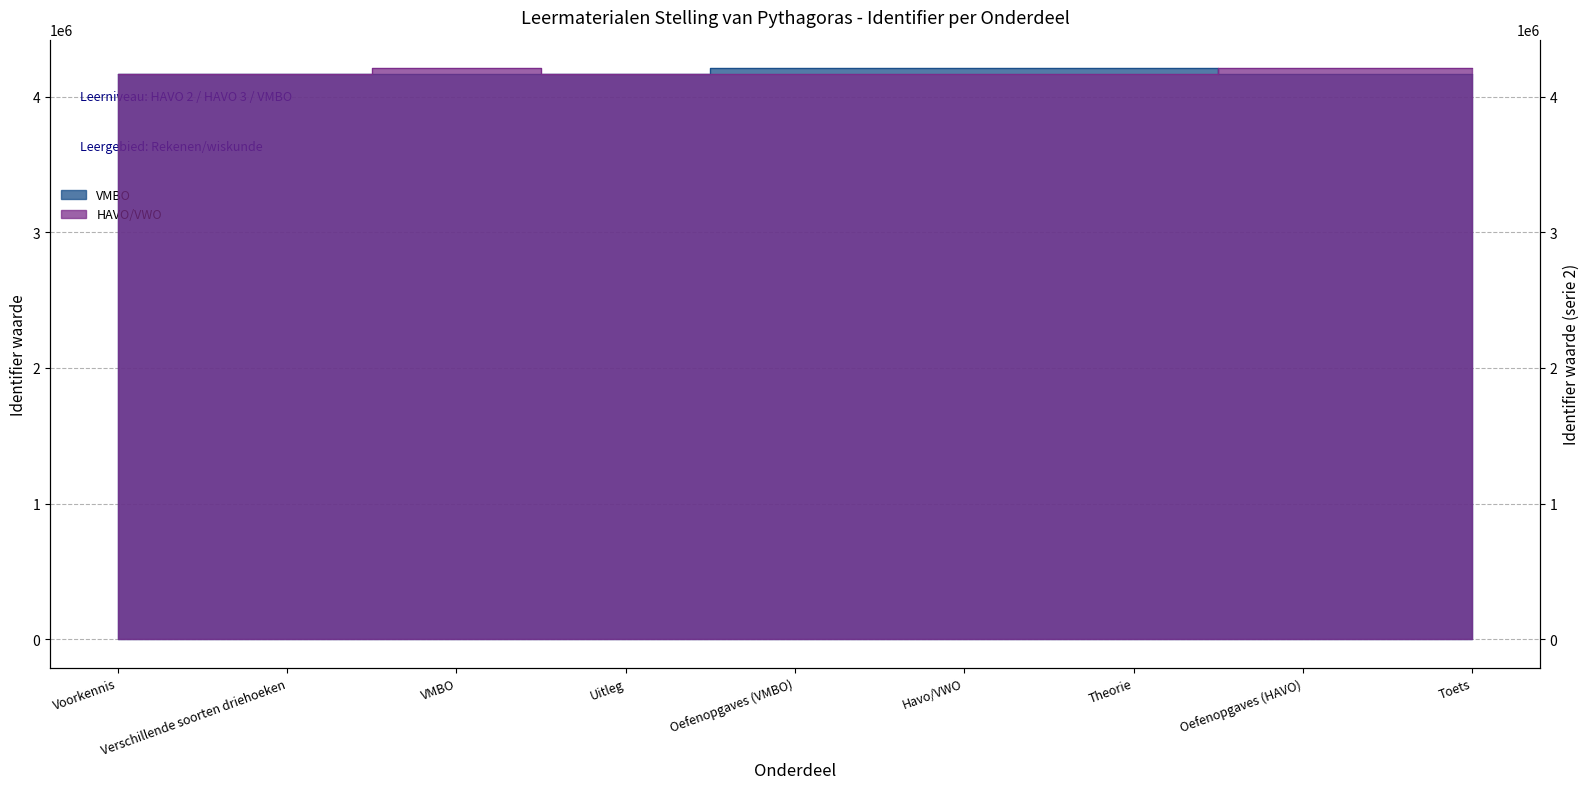

Count the number of data series in this chart.

2